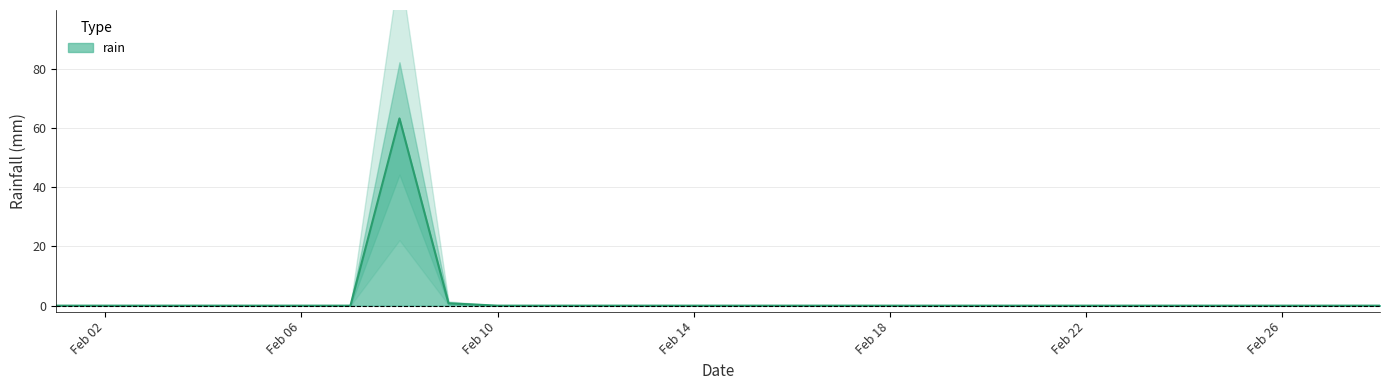

The chart shows a value of -40.6 at 2021-02-21. True or false?

False